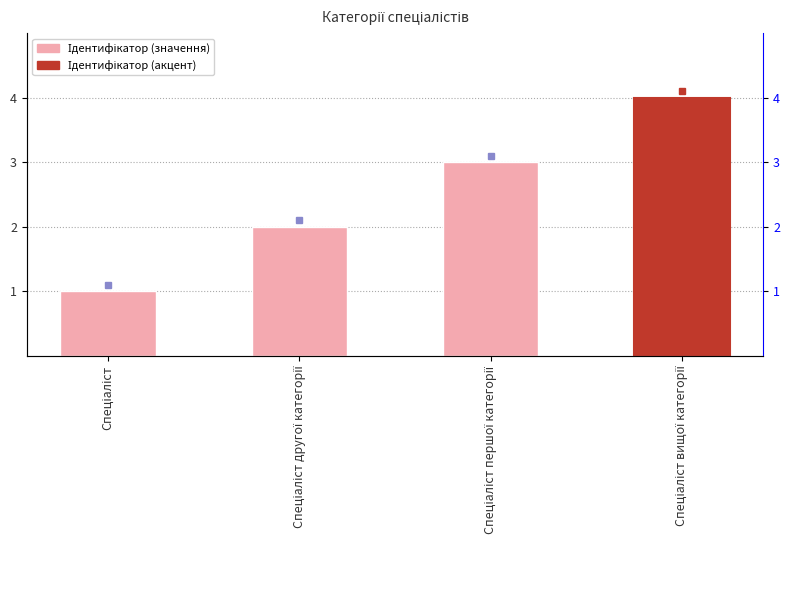

What is the approximate value at Спеціаліст другої категорії?

2